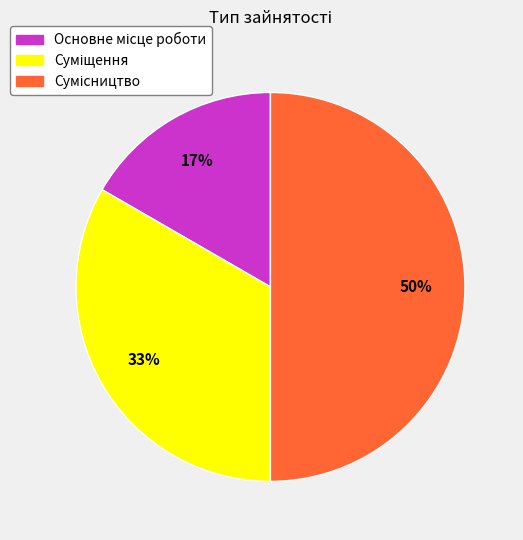

To the nearest percent, what is the average slice percentage?

33%